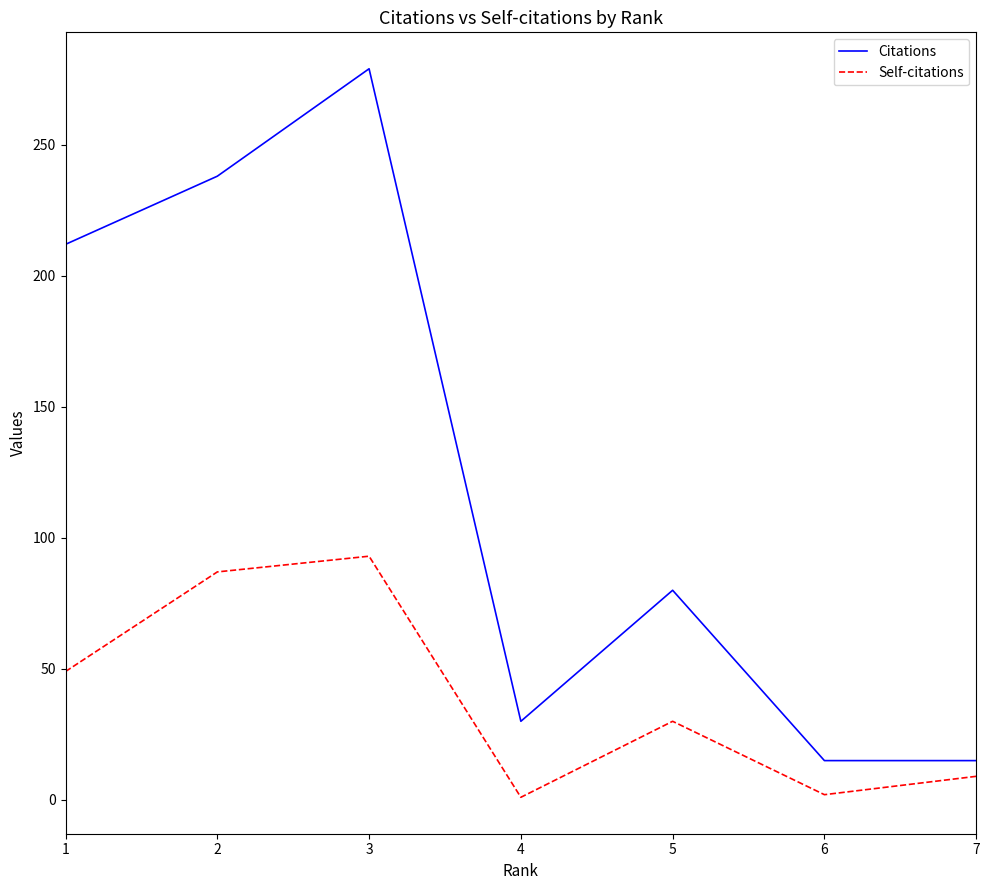

How many lines are shown in the chart?

2